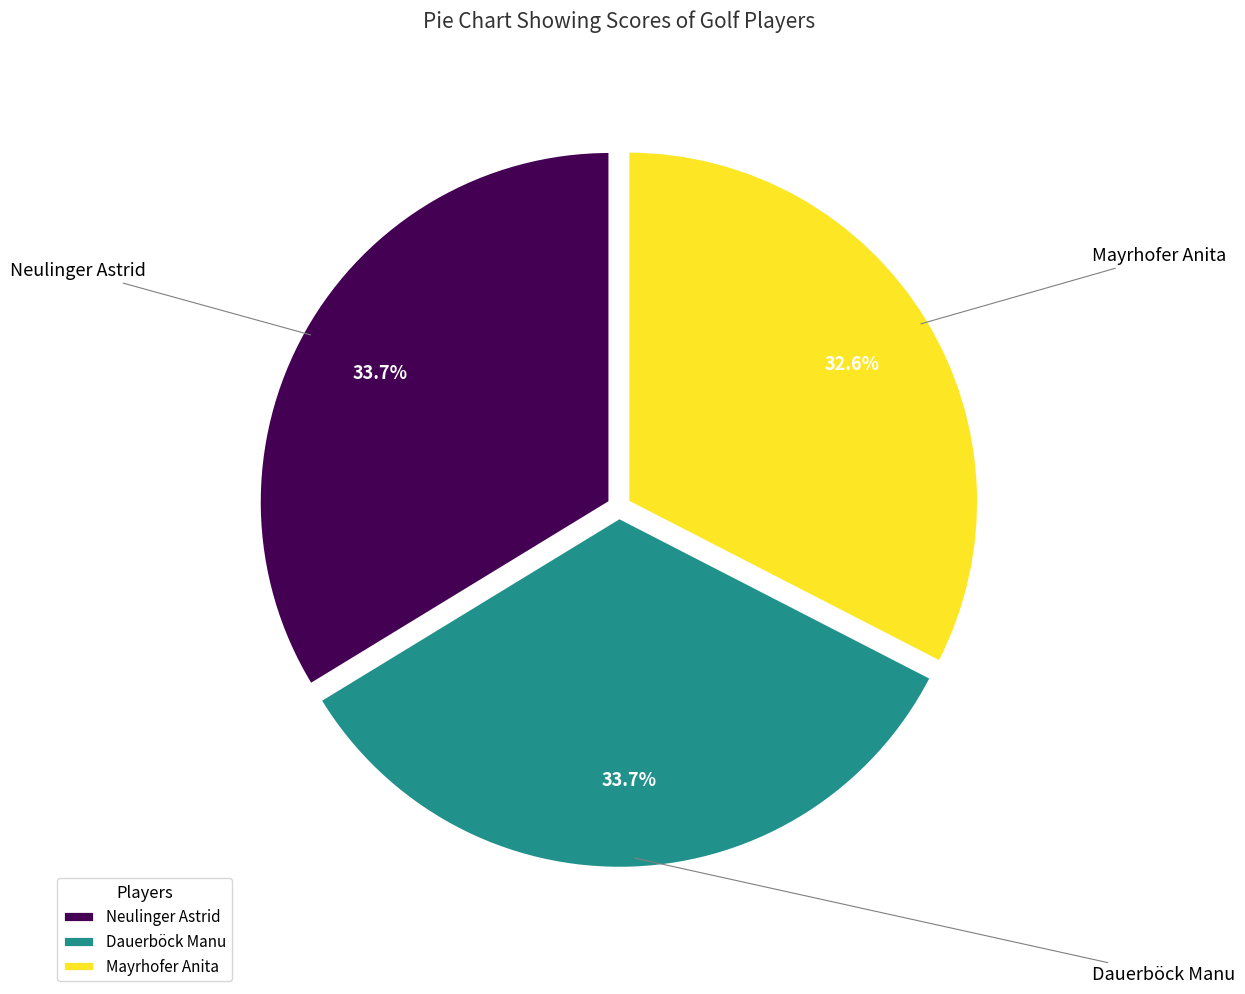

Combined, do Mayrhofer Anita and Neulinger Astrid account for over 50%?

Yes